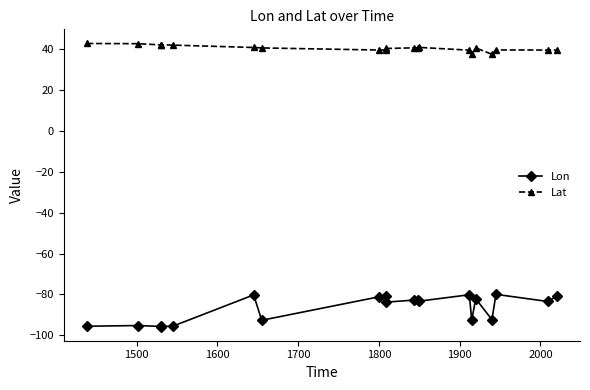

True or false: Lon and Lat intersect in this chart.

False